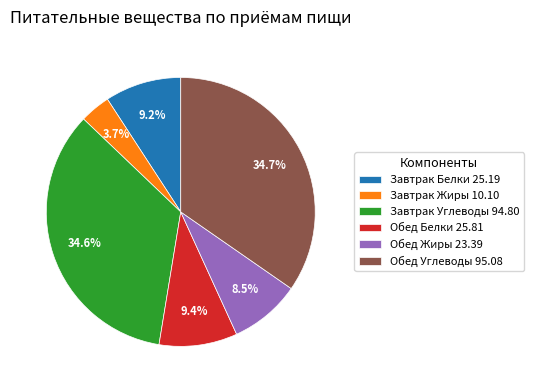

Is there a majority slice in this chart?

No